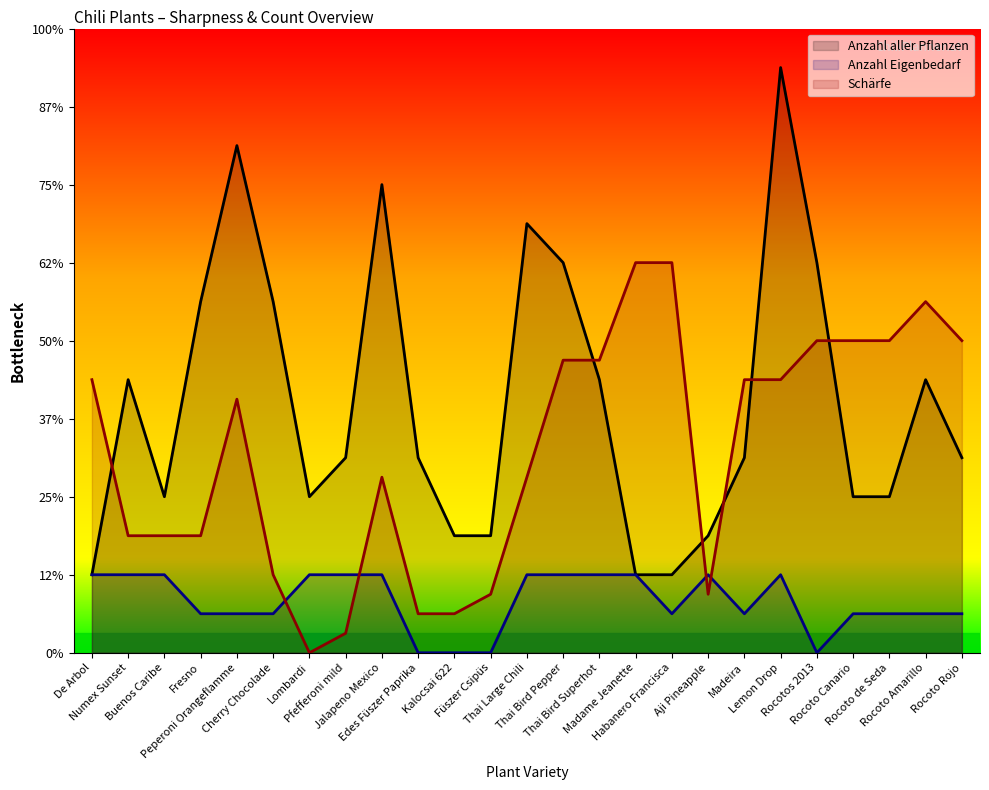

What is the difference between the highest and lowest values at Cherry Chocolade?

8.0